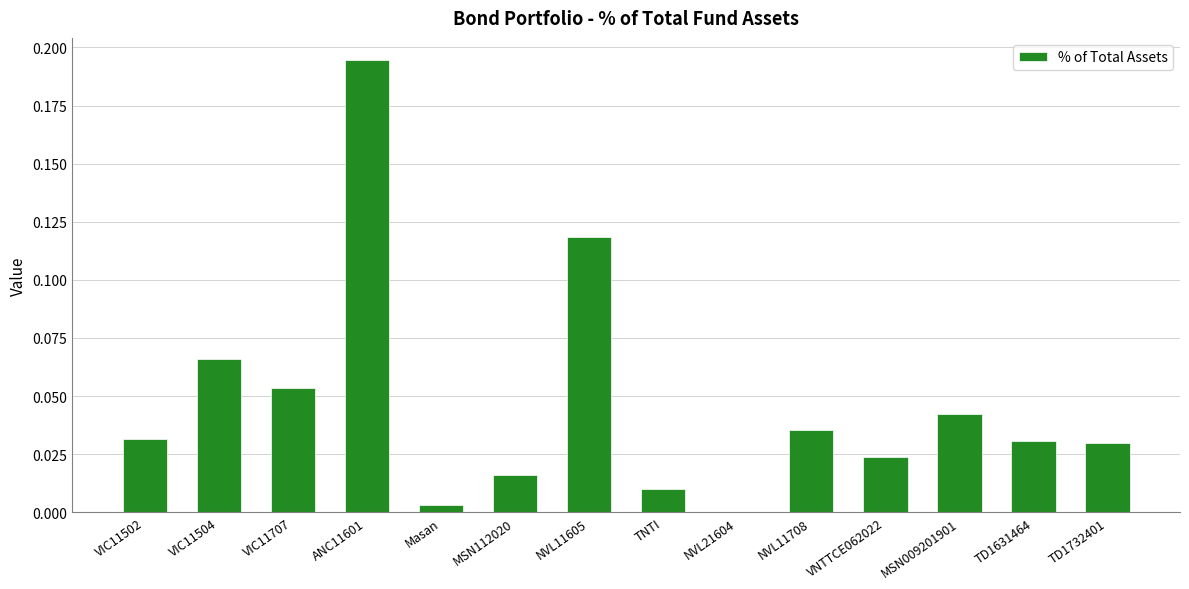

True or false: the data shows 0.1 at NVL11708.

False